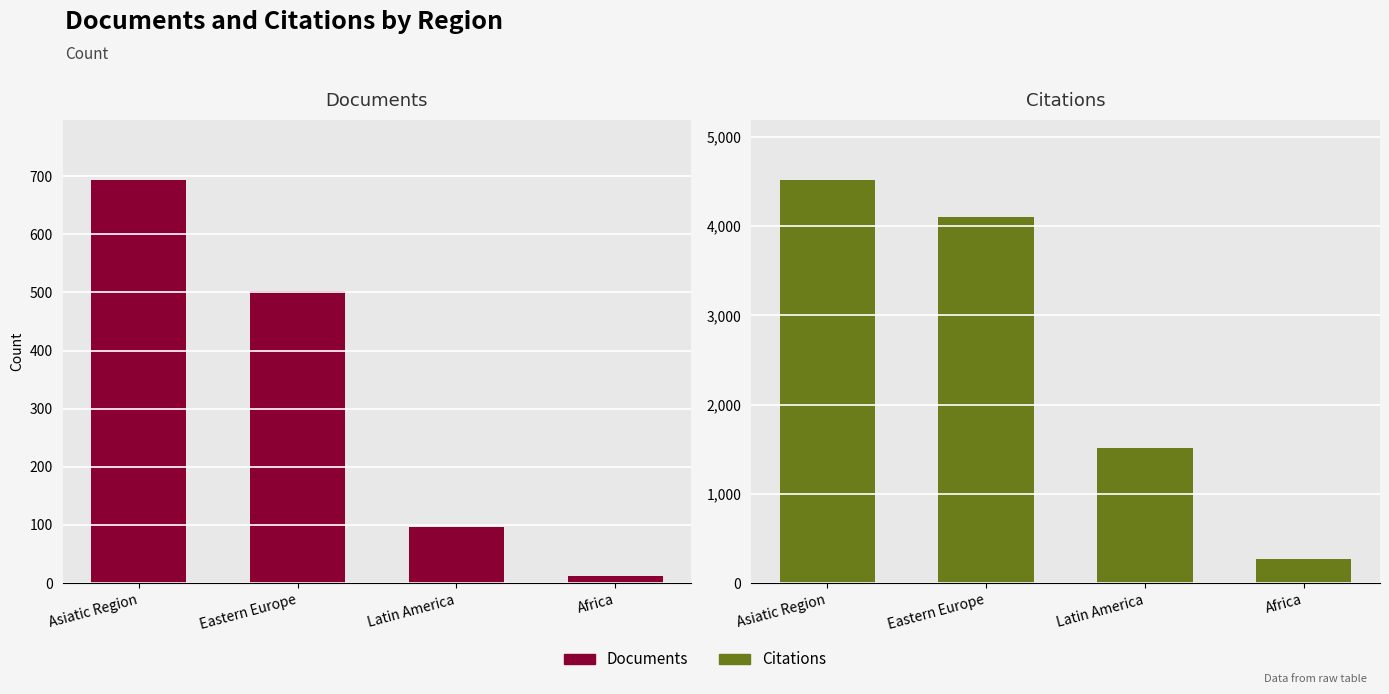

How many data points does each series have?

4